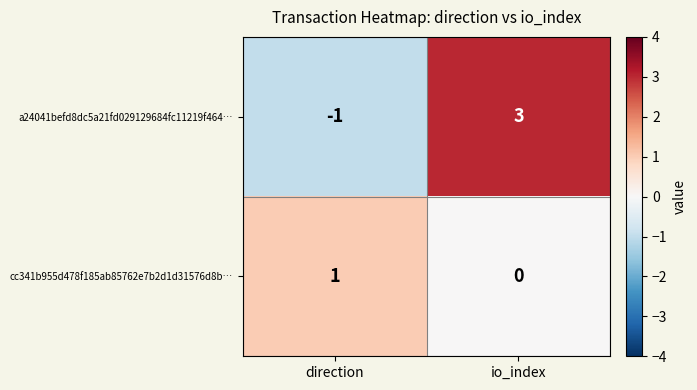

Rank the series at direction from lowest to highest value.

a24041befd8dc5a21fd029129684fc11219f464…, cc341b955d478f185ab85762e7b2d1d31576d8b…